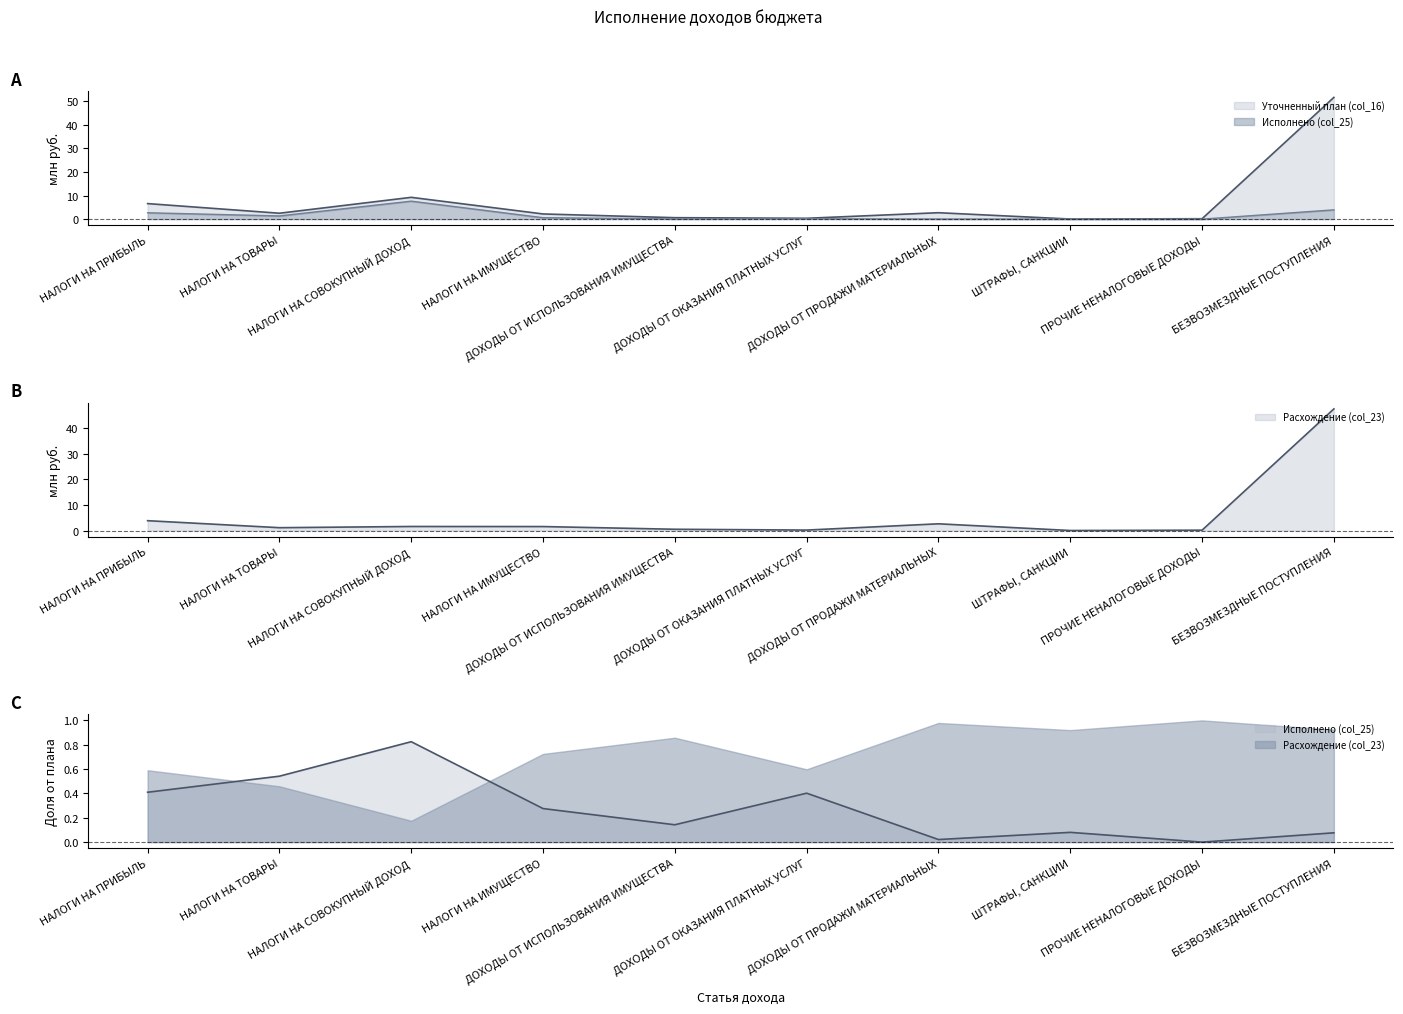

True or false: Уточненный план (col_16) and Расхождение (col_23) cross at least once.

False